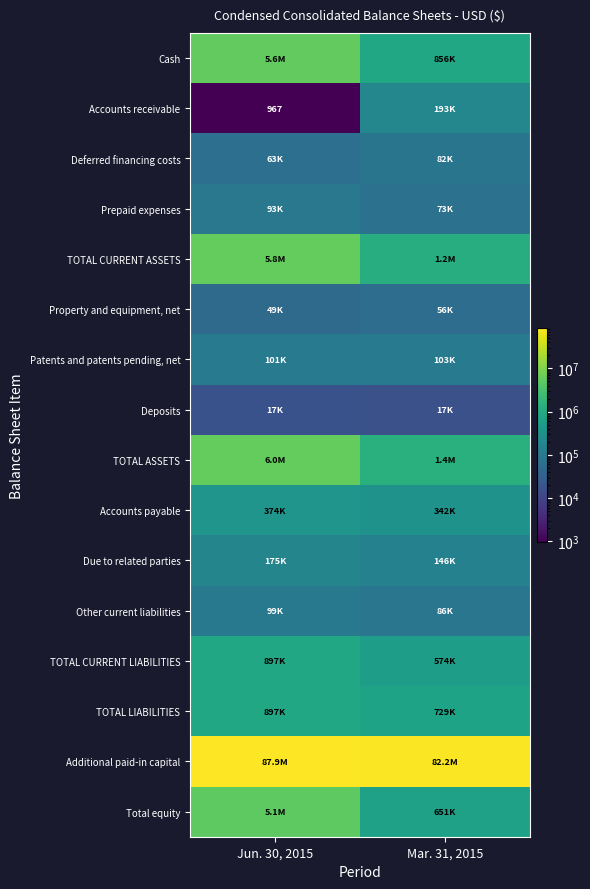

List the series in order of their peak value, highest first.

Additional paid-in capital, TOTAL ASSETS, TOTAL CURRENT ASSETS, Cash, Total equity, TOTAL CURRENT LIABILITIES, TOTAL LIABILITIES, Accounts payable, Accounts receivable, Due to related parties, Patents and patents pending, net, Other current liabilities, Prepaid expenses, Deferred financing costs, Property and equipment, net, Deposits